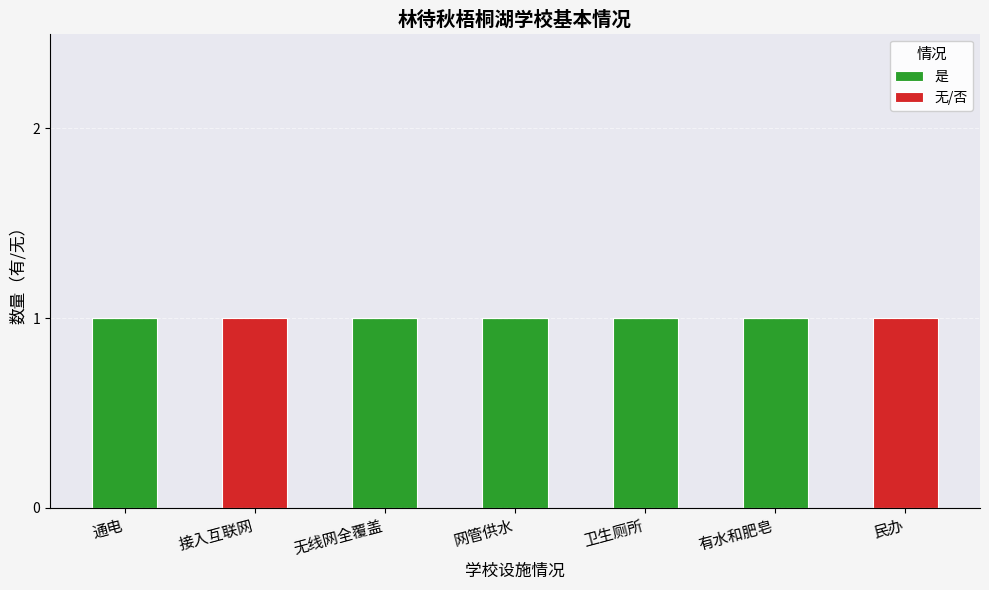

The 是 series shows 1 at 通电. True or false?

True